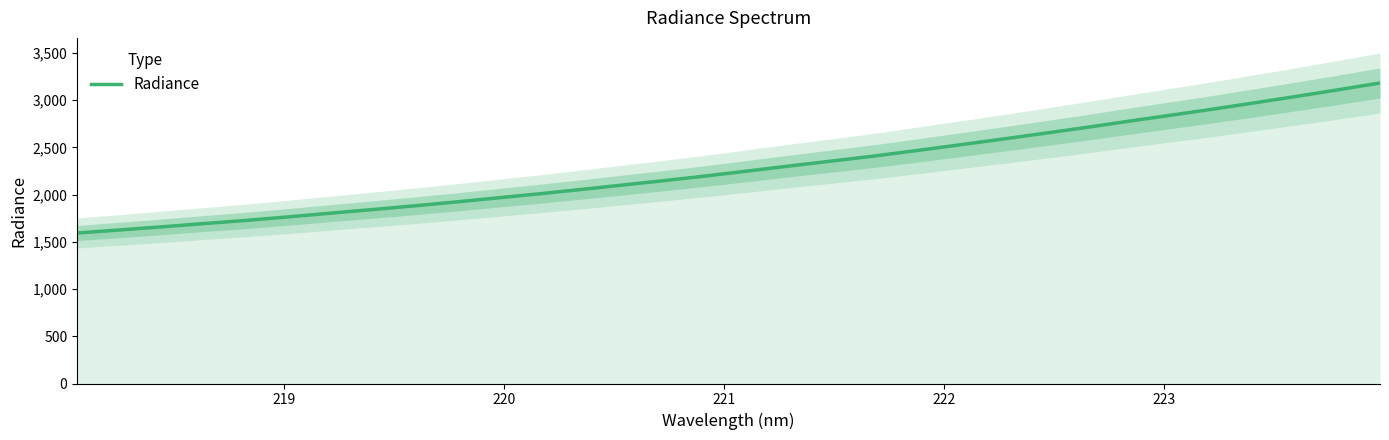

What is the maximum value for Radiance?

3181.3